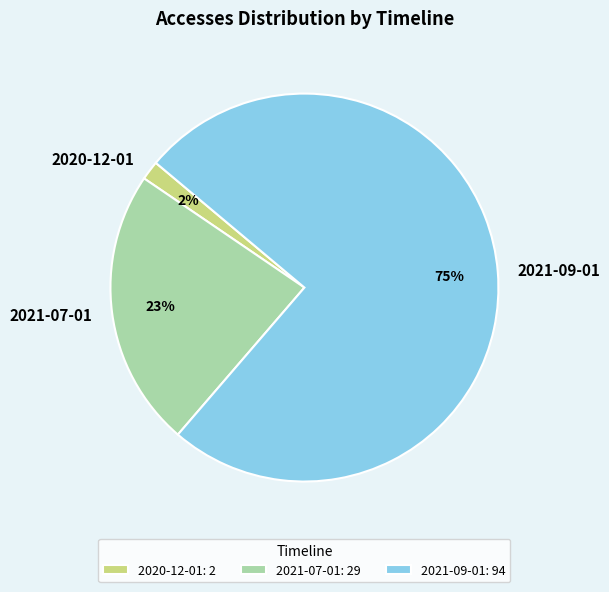

The 2021-07-01 slice represents 23% of the pie. True or false?

True